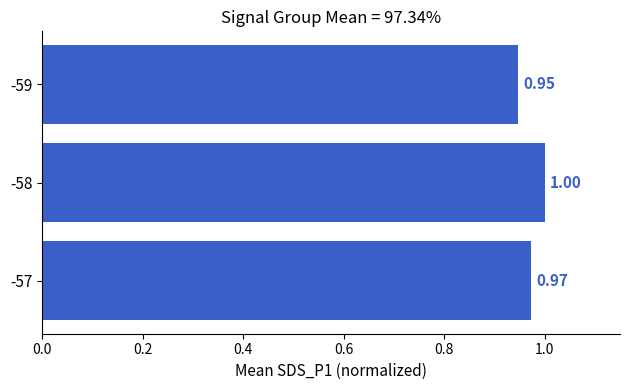

List the labels in order of value, largest first.

-58, -57, -59